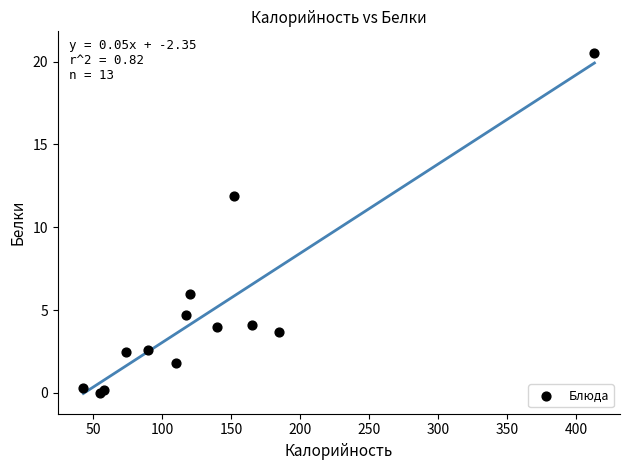

What Y value in the scatter plot is closest to 10?

11.9